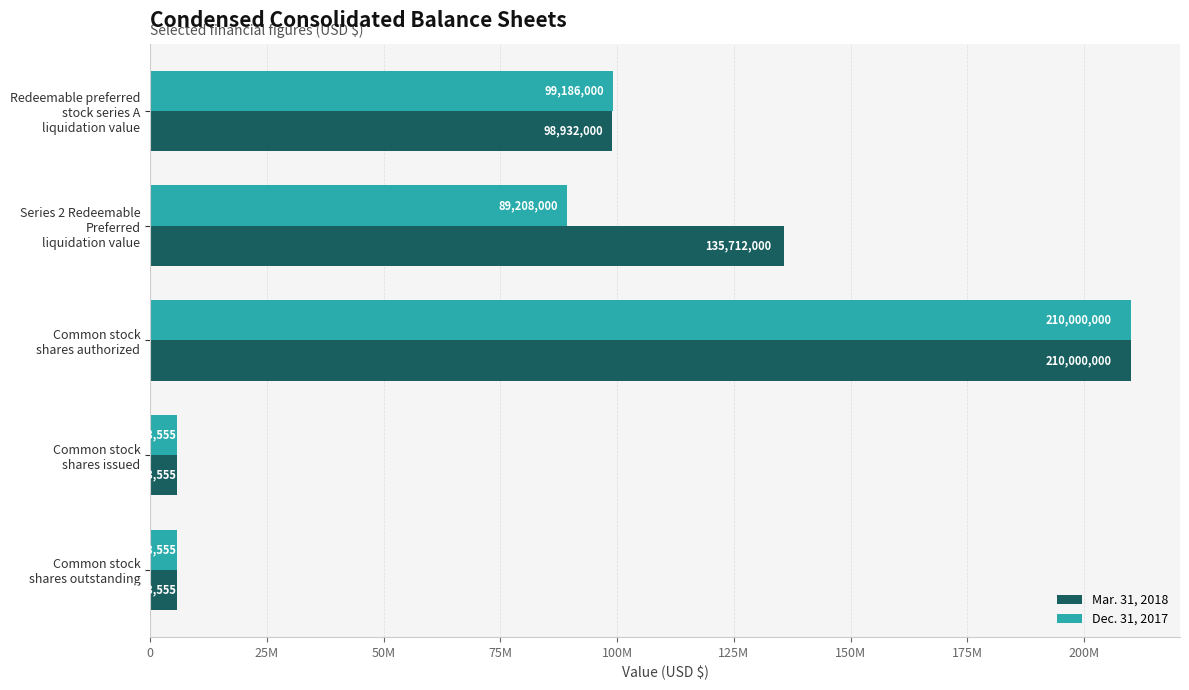

What are all the series names shown in the legend?

Mar. 31, 2018, Dec. 31, 2017